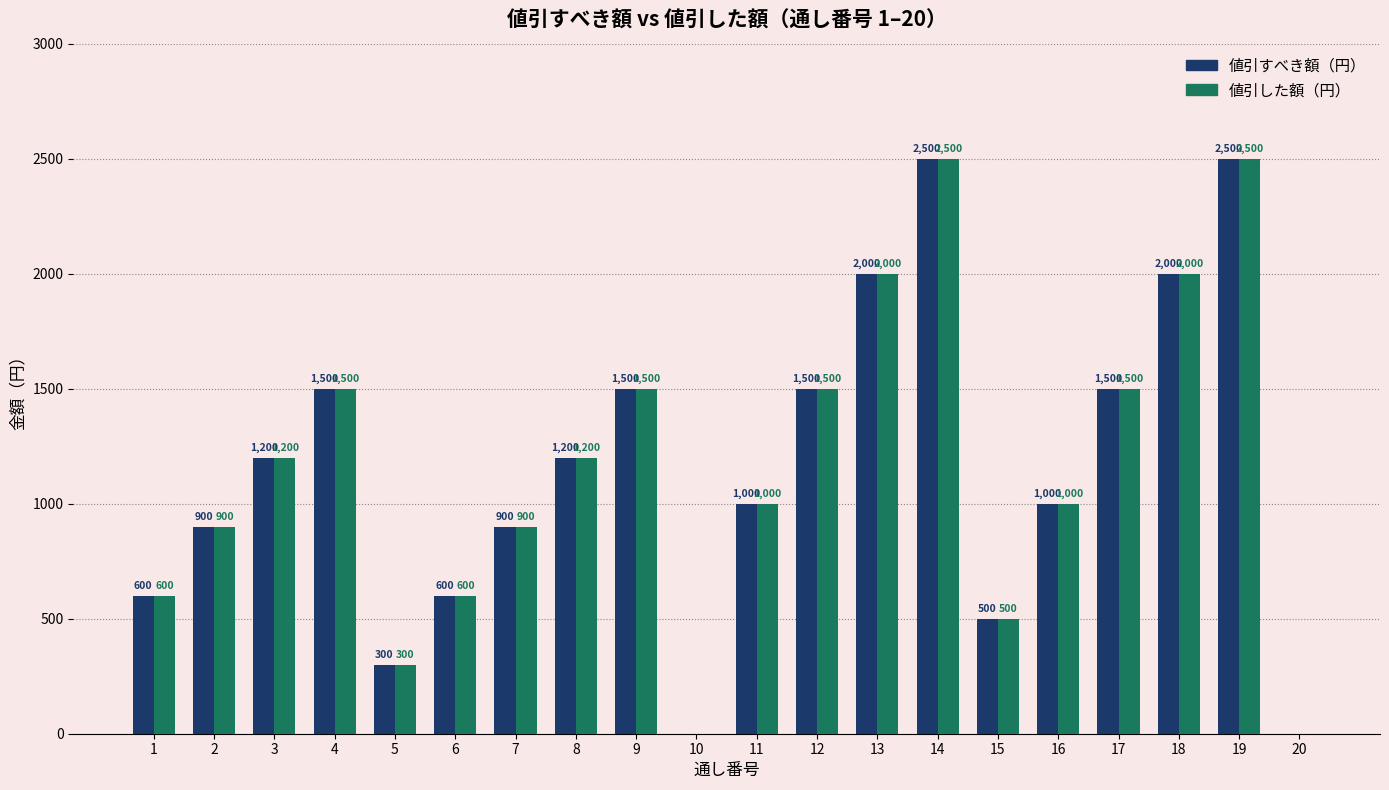

How many data points does each series have?

20